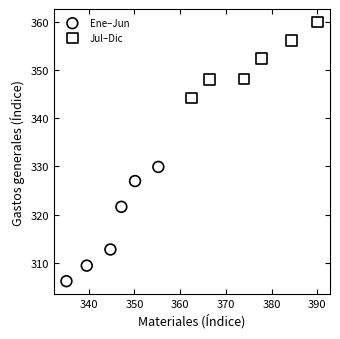

Which series contains the highest Y value?

Jul–Dic